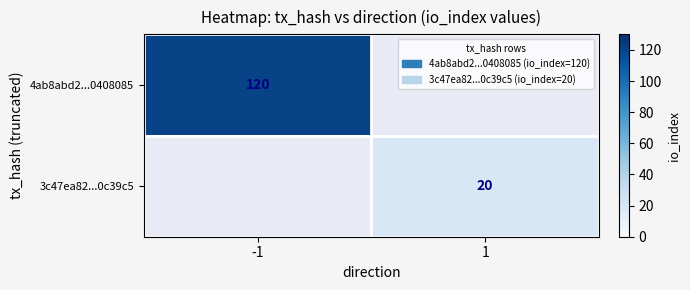

Which label corresponds to the smallest value in the chart?

1